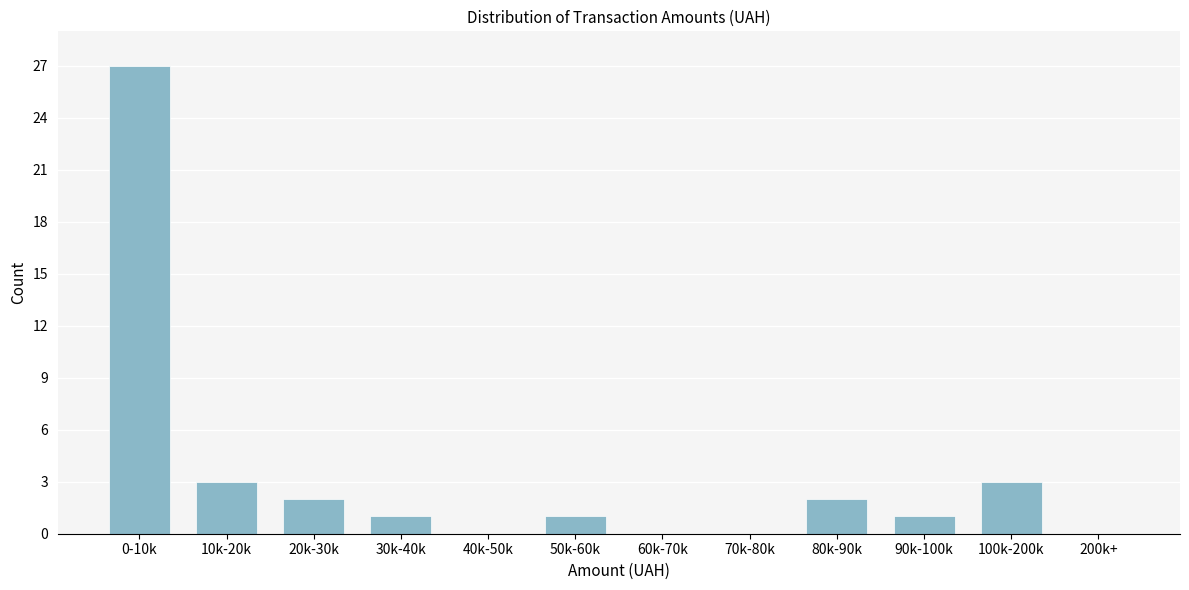

Reading right to left, extract all data points from this chart.

200k+=0	100k-200k=3	90k-100k=1	80k-90k=2	70k-80k=0	60k-70k=0	50k-60k=1	40k-50k=0	30k-40k=1	20k-30k=2	10k-20k=3	0-10k=27